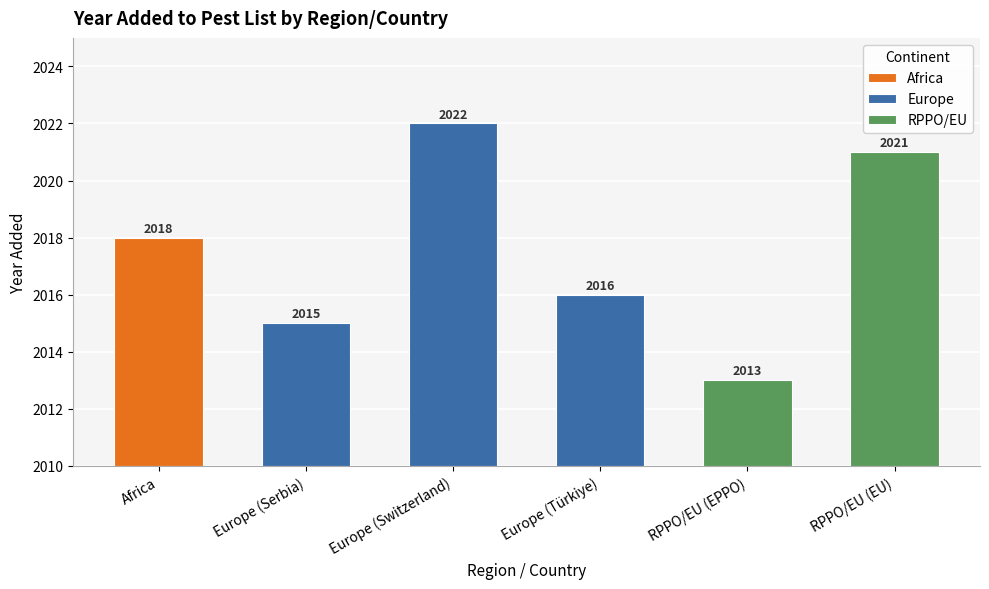

Is it true that the value at RPPO/EU (EPPO) is 2013?

True